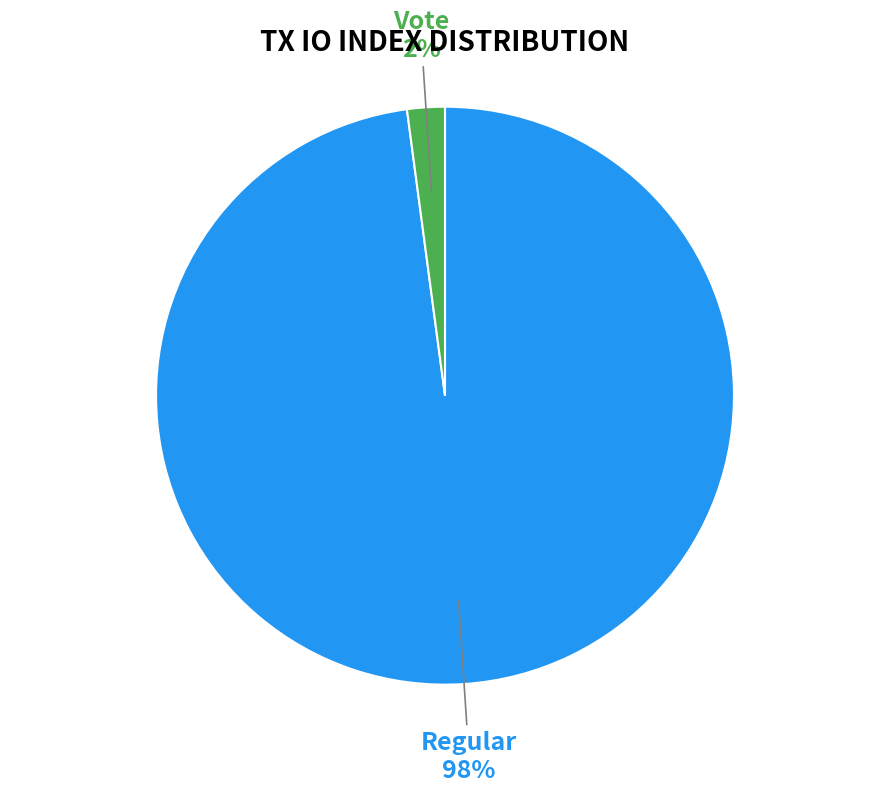

To the nearest percent, what is the difference between the Vote and Regular slice percentages?

96%